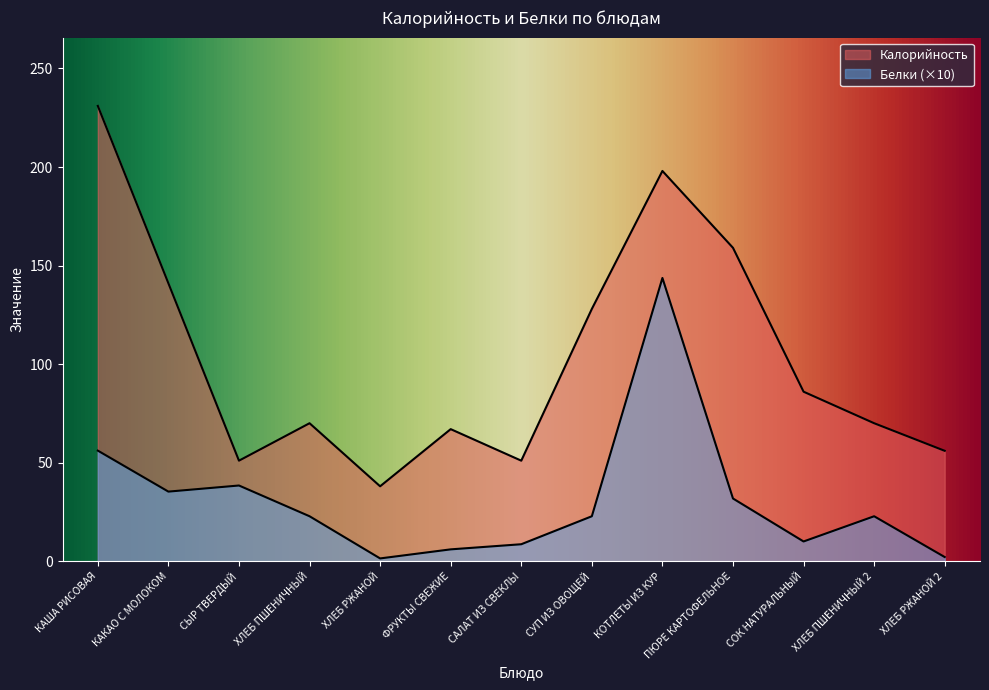

What is the label of the 2nd point from the left?

КАКАО С МОЛОКОМ